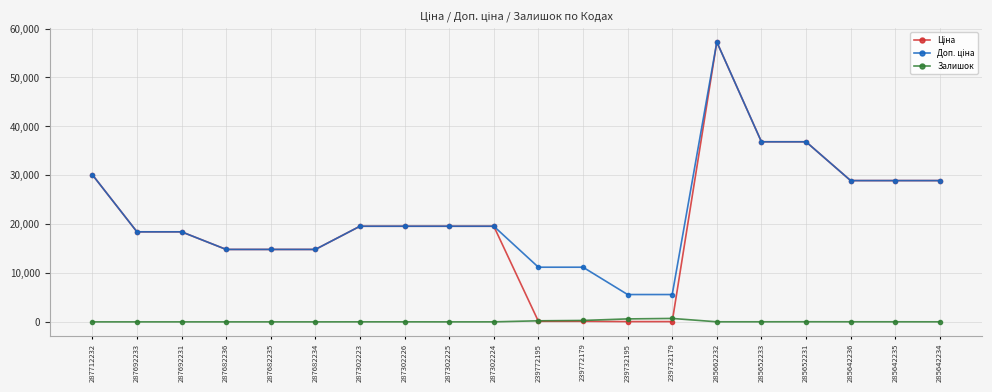

What is the spread (max minus min) of values at 287692233?

18420.9